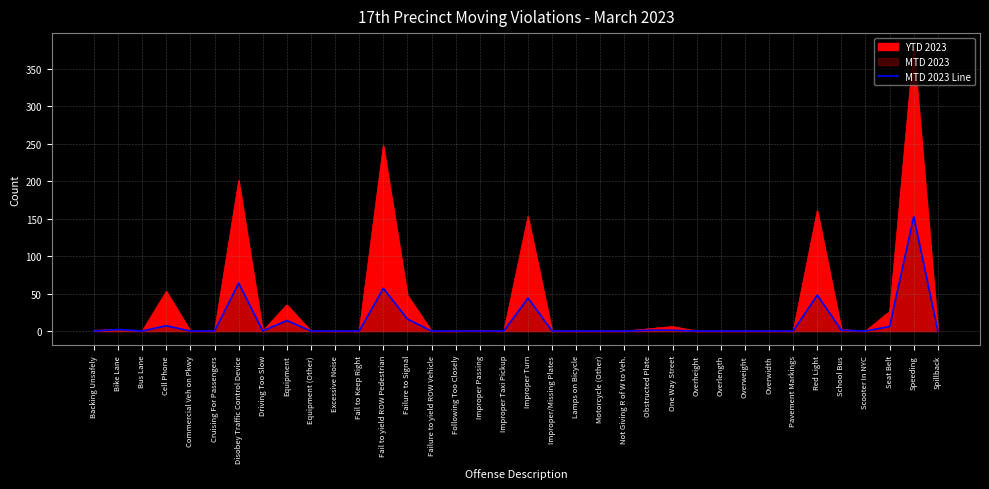

What is the average value?

12